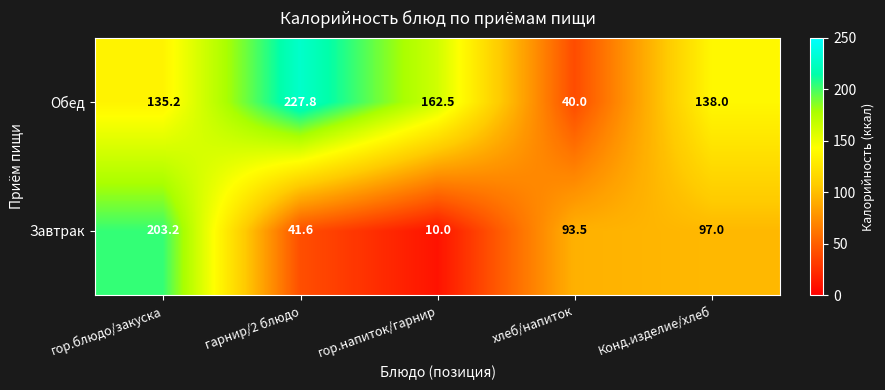

At which category is the sum across all series the highest?

гор.блюдо/закуска